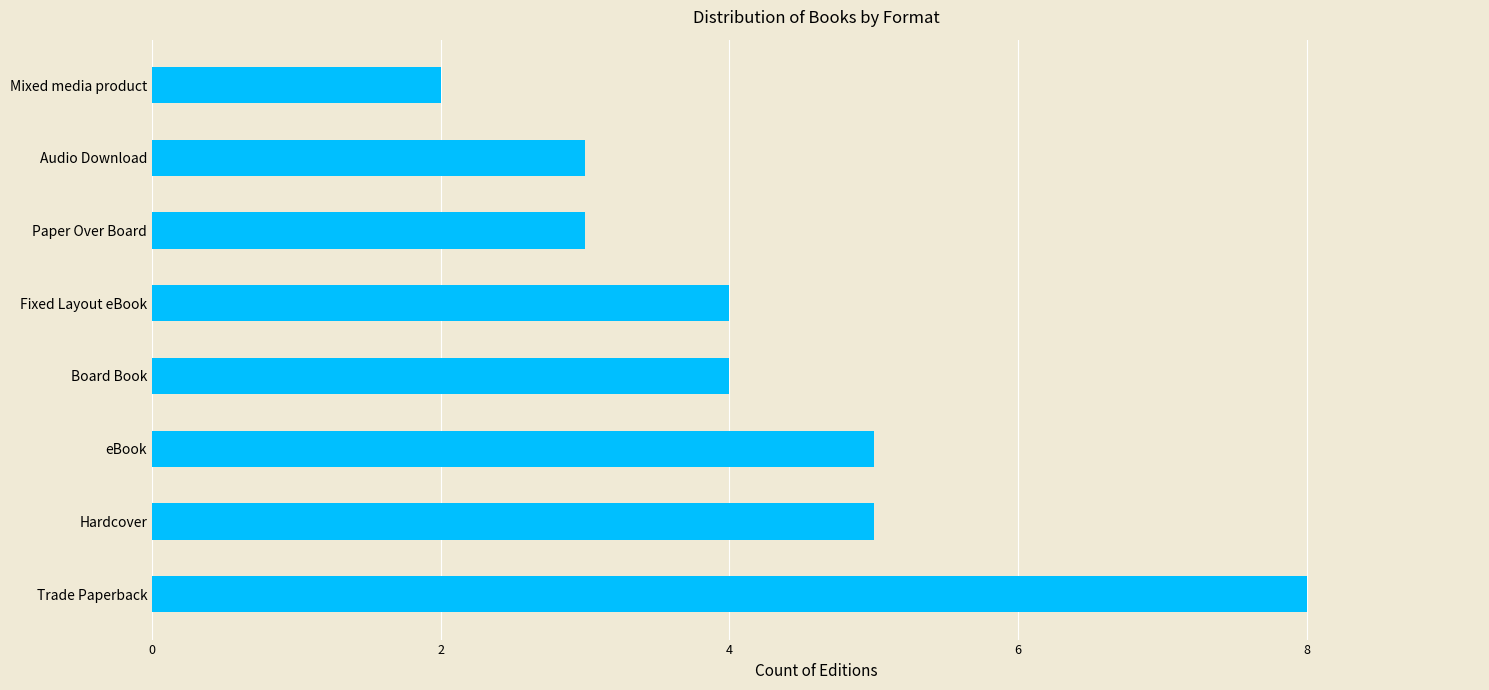

Approximately how many times larger is the value at Trade Paperback compared to Paper Over Board?

2.7